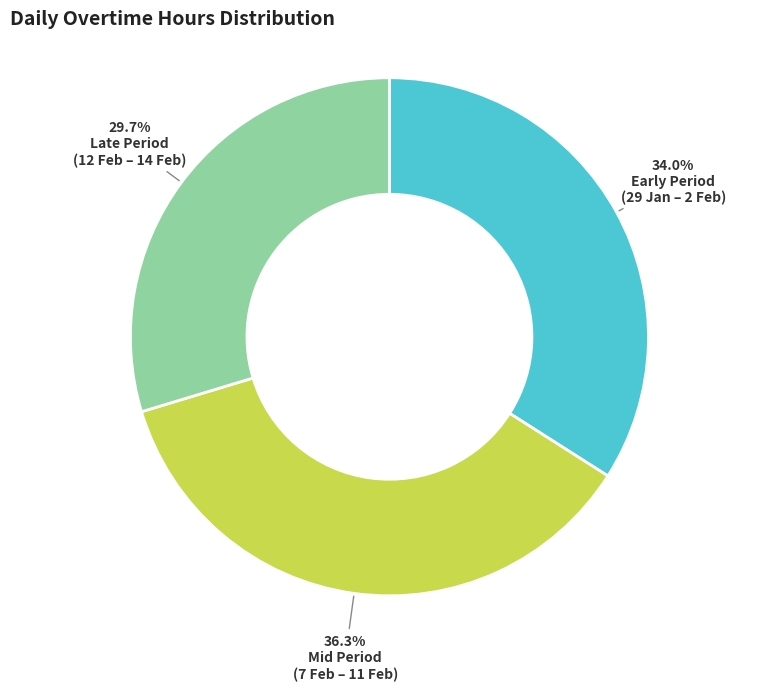

Is there a majority slice in this chart?

No